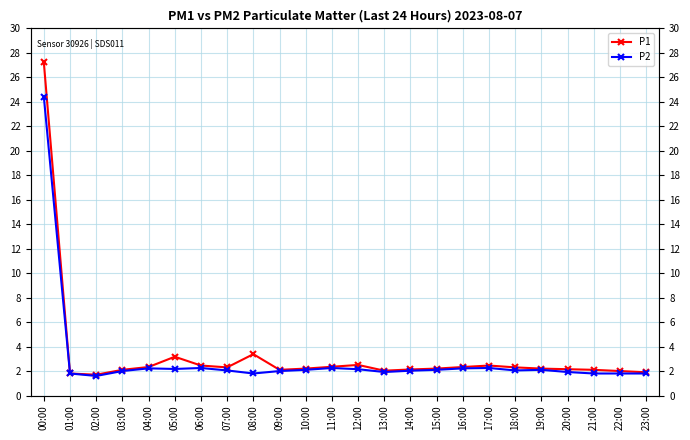

The P2 series shows 1.5 at 17:00. True or false?

False